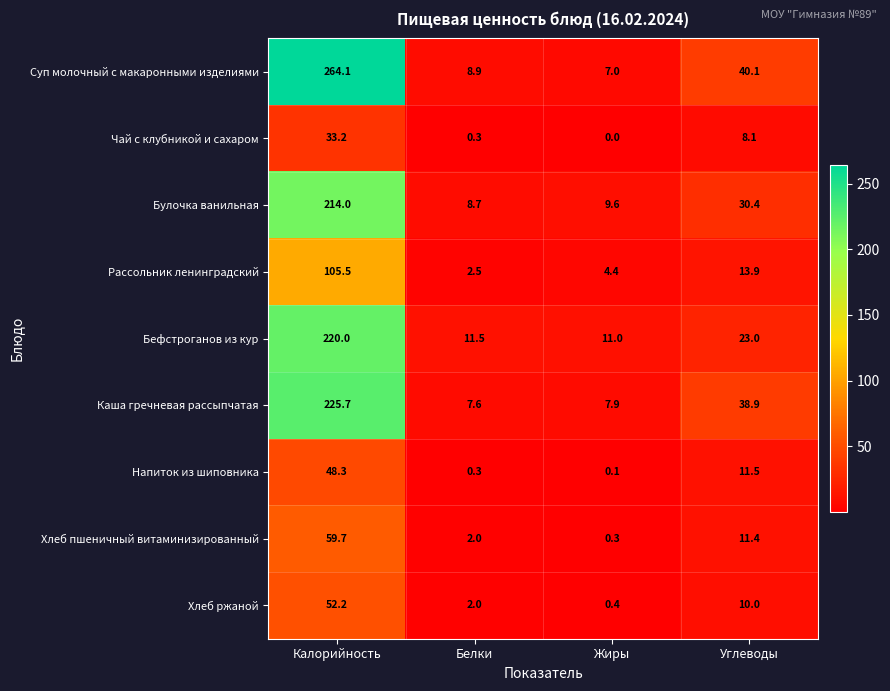

What is the difference between the highest and lowest values at Калорийность?

230.9